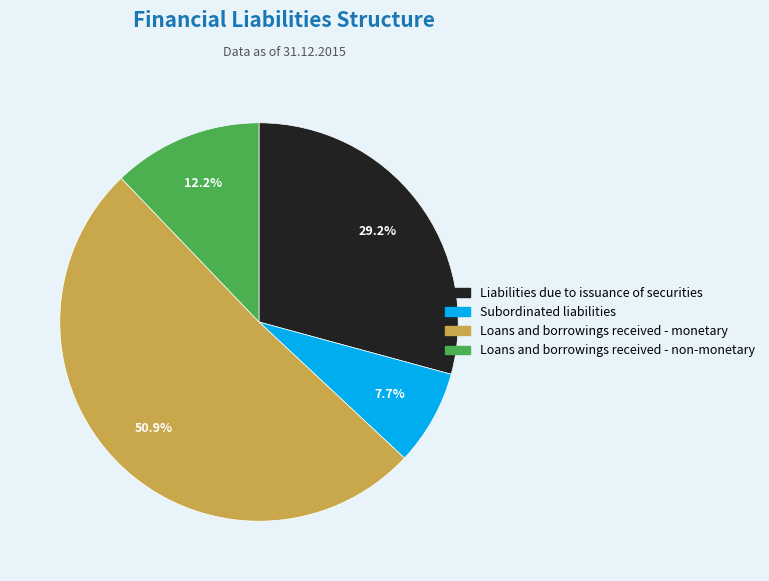

What is the majority slice?

Loans and borrowings received - monetary